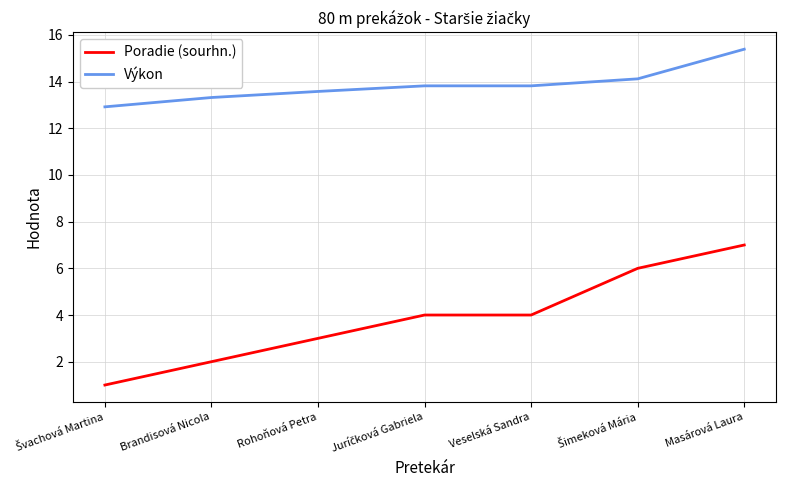

True or false: Poradie (sourhn.) and Výkon intersect in this chart.

False